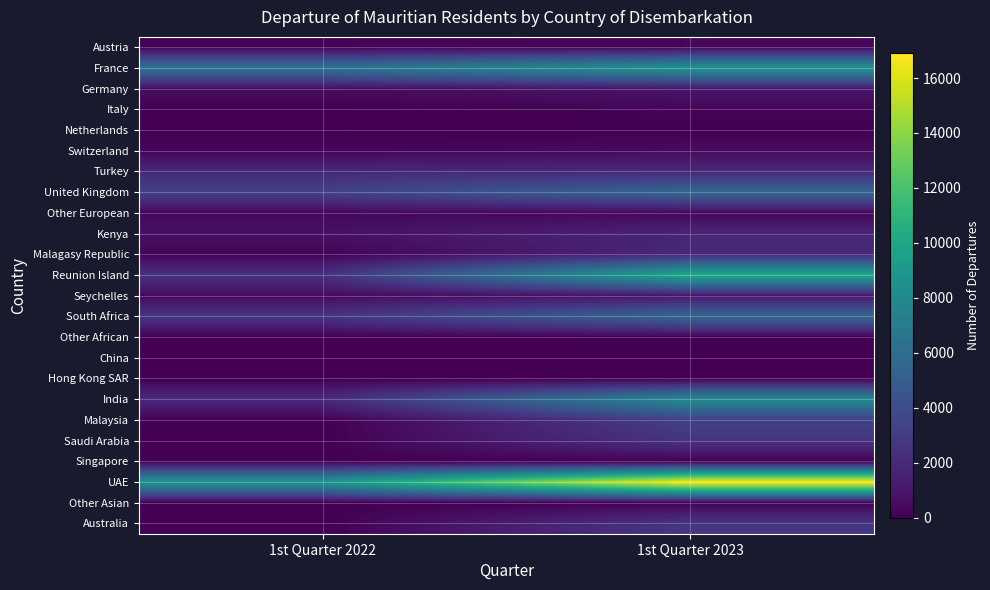

Which series has the largest range (max minus min)?

UAE